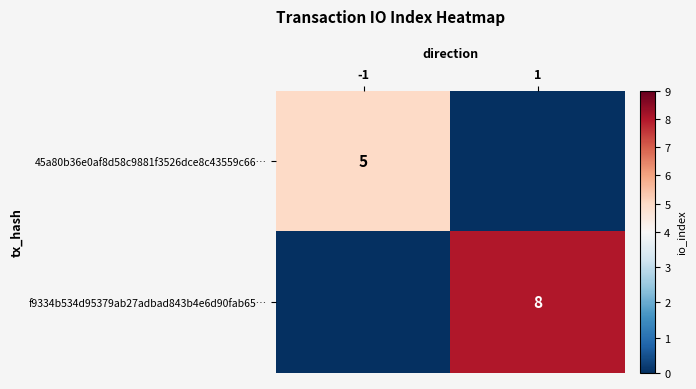

Is it true that 45a80b36e0af8d58c9881f3526dce8c43559c66… equals 7 at -1?

False